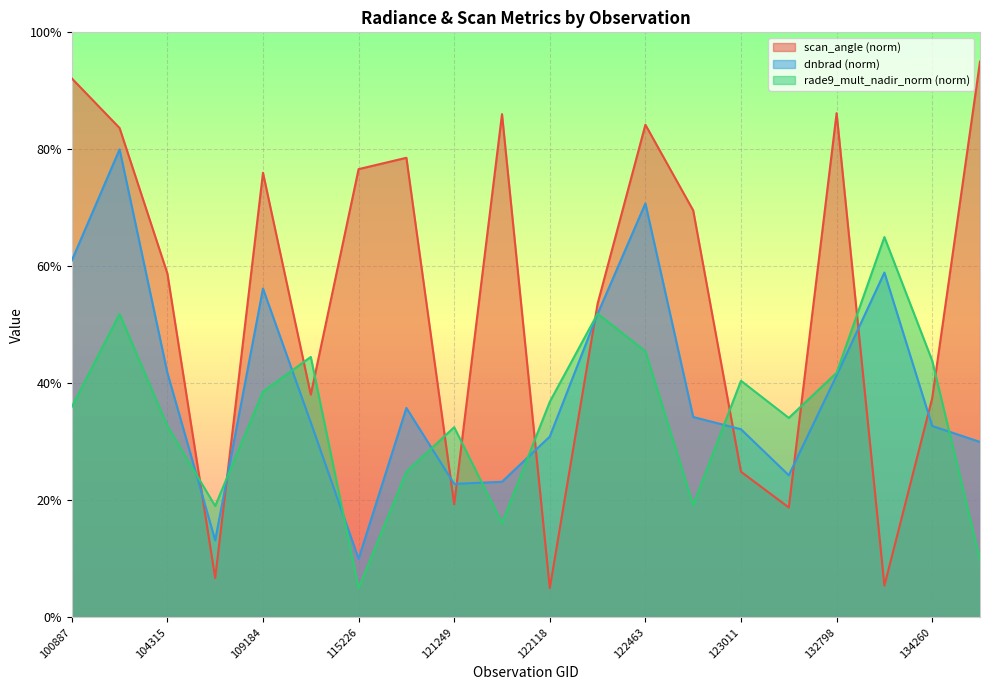

Between 104315 and 122118, which is larger?

104315